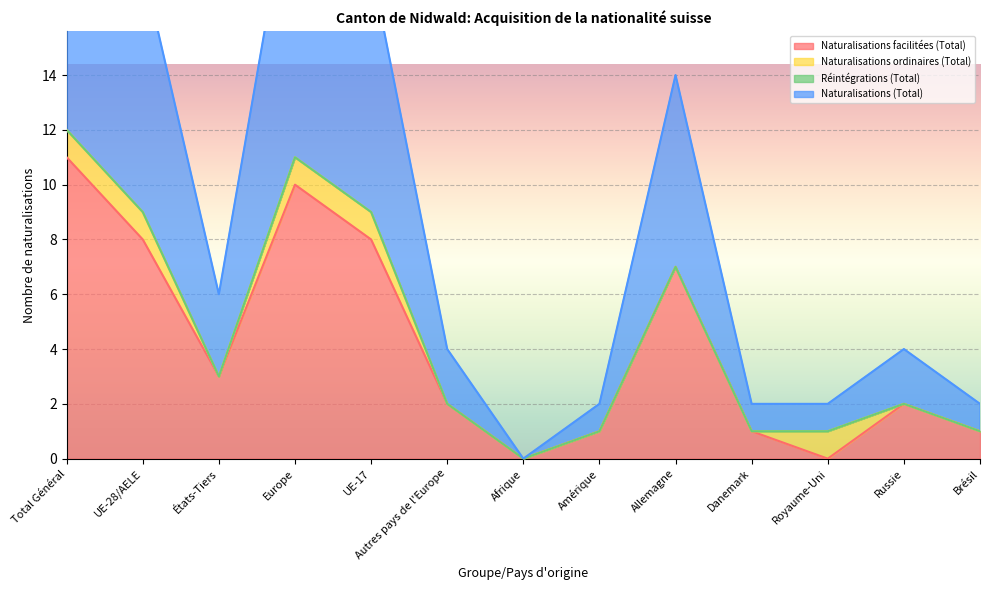

The Naturalisations facilitées (Total) series shows 14 at UE-17. True or false?

False